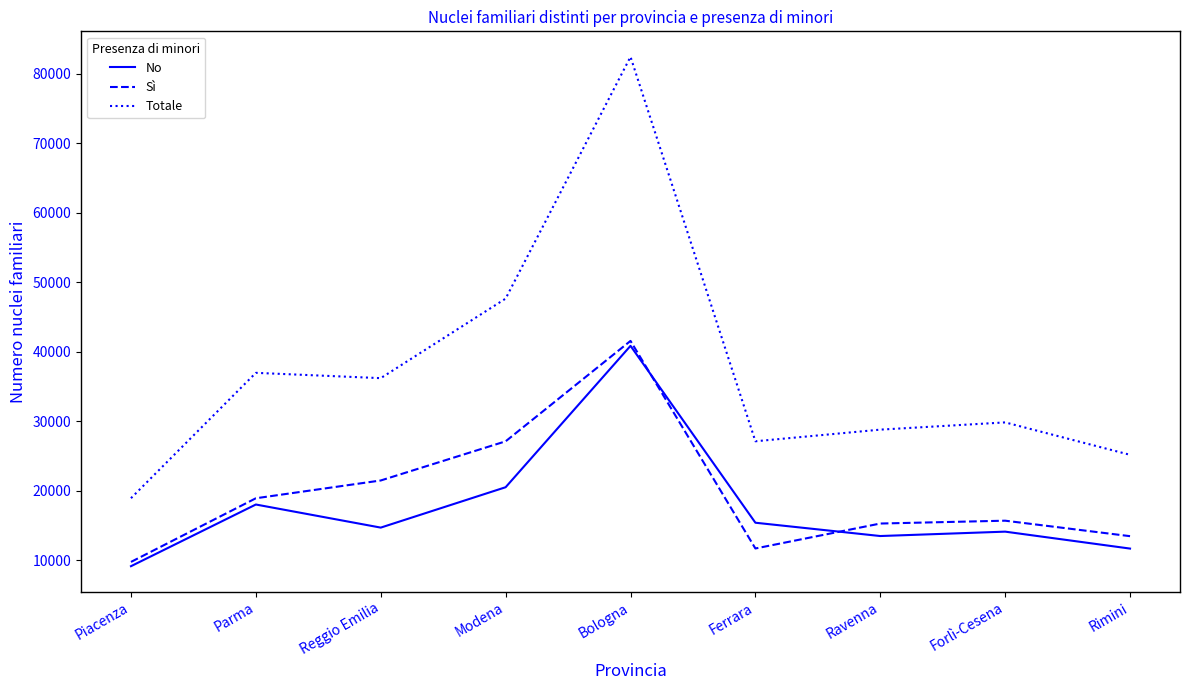

Which label corresponds to the largest value in the chart?

Bologna